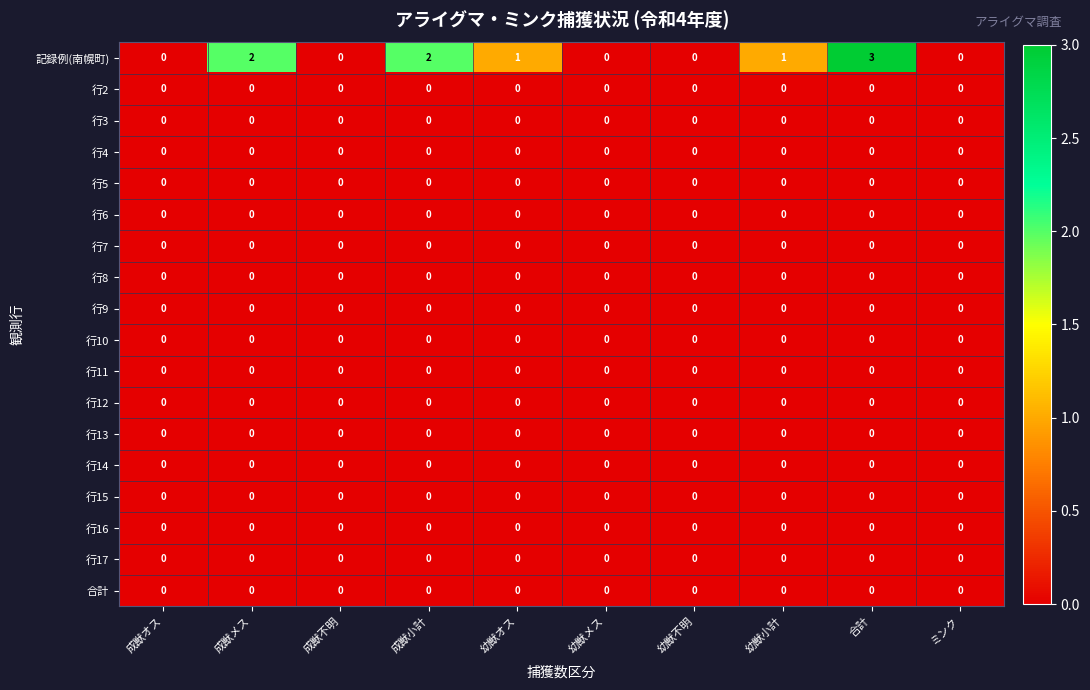

At which category does the chart reach its peak across all series?

合計